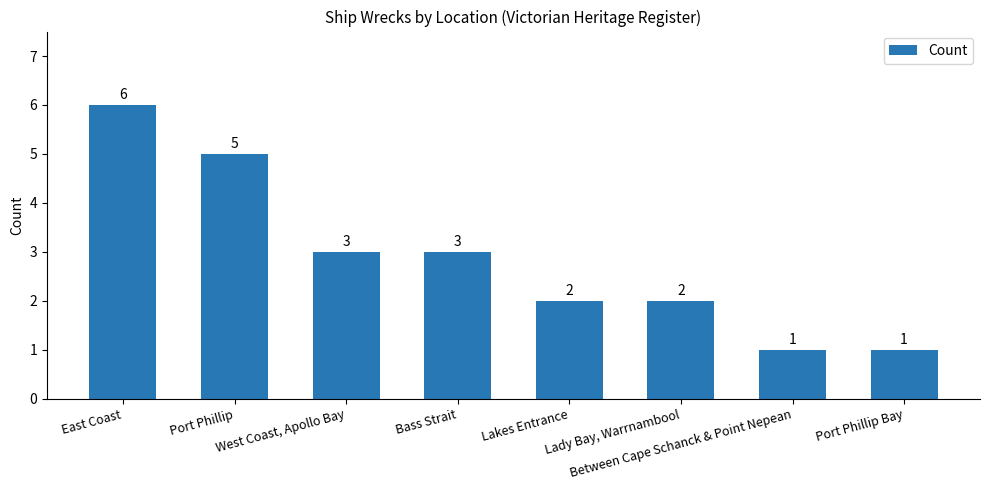

The value at Lakes Entrance is 3. True or false?

False